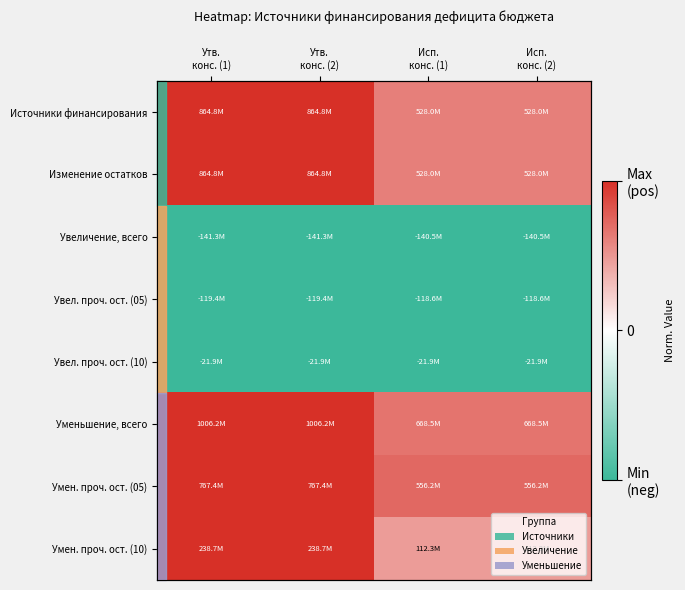

The Увеличение, всего series shows -0.0 at Утв. конс. (2). True or false?

False